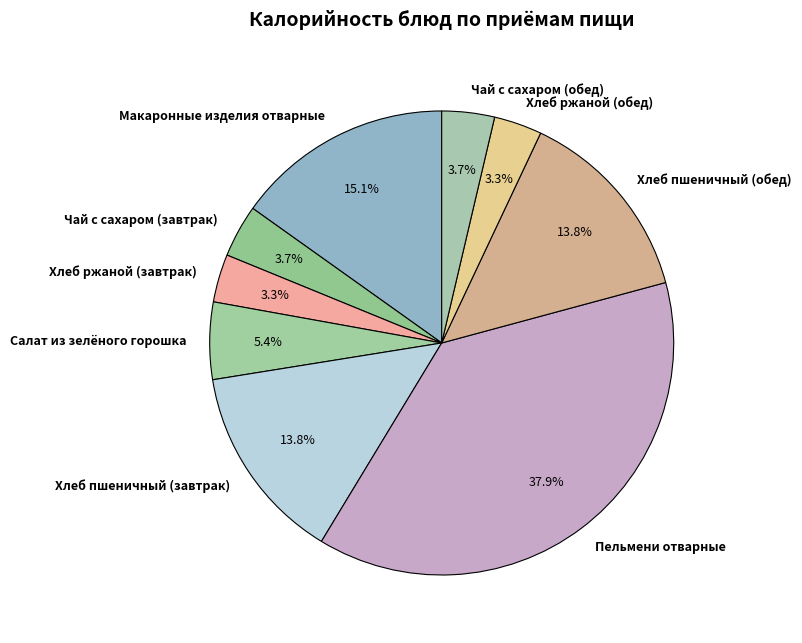

Is Салат из зелёного горошка the majority of the pie?

No